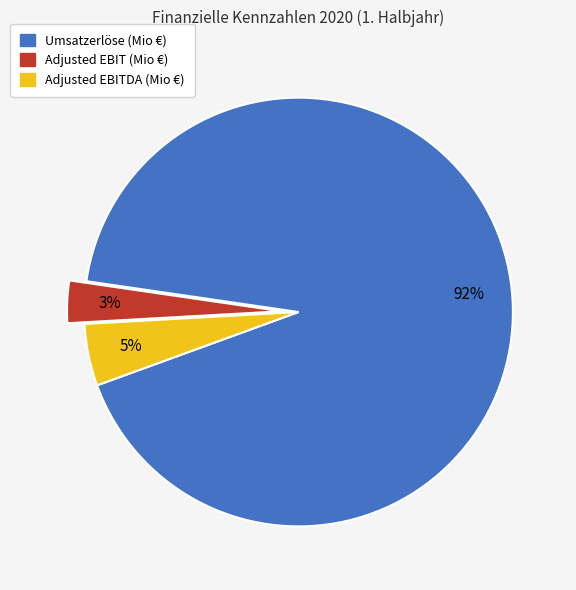

True or false: Adjusted EBIT (Mio €) accounts for 12% of the total.

False